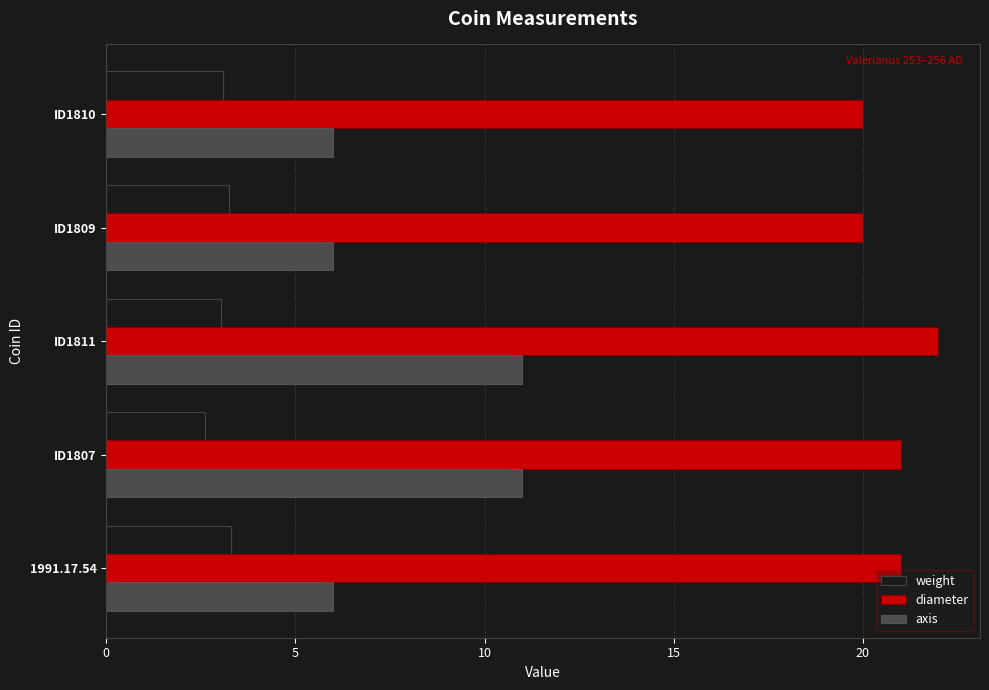

What is the average value of the axis series?

8.0